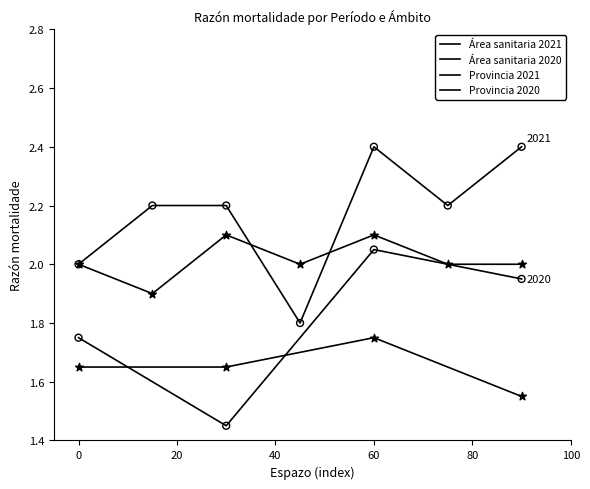

At how many categories does at least one series exceed 2?

5